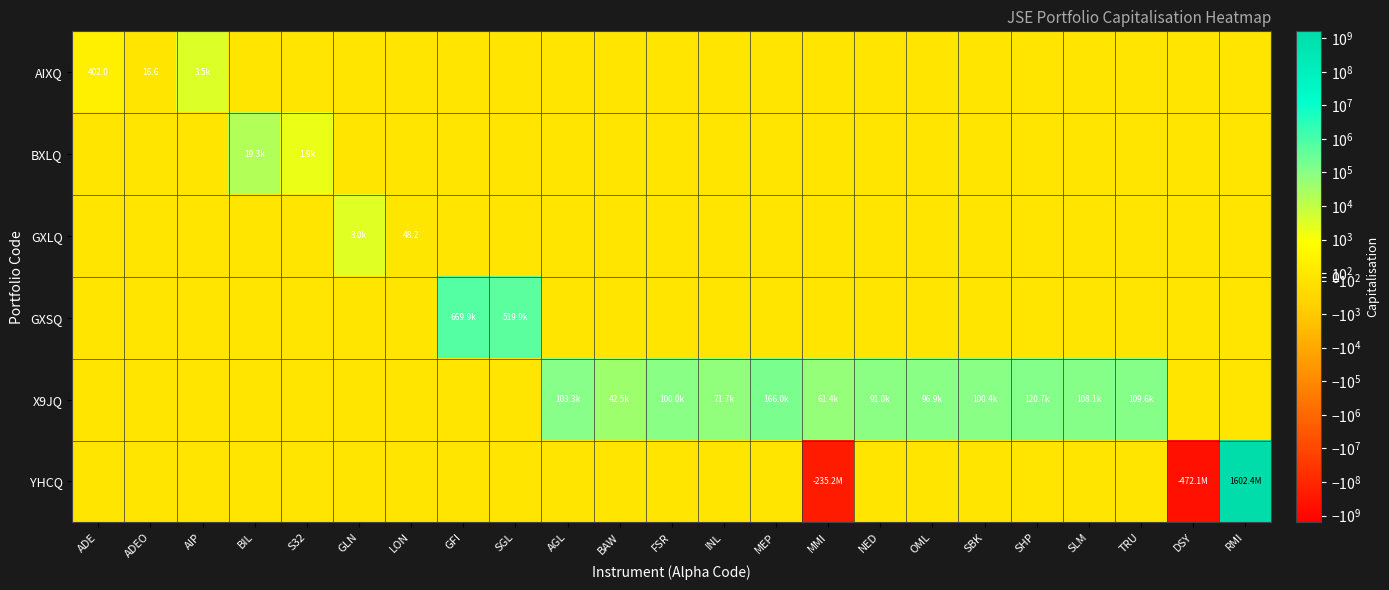

Is the value of GXLQ at SGL greater than the value of GXSQ at GFI?

No